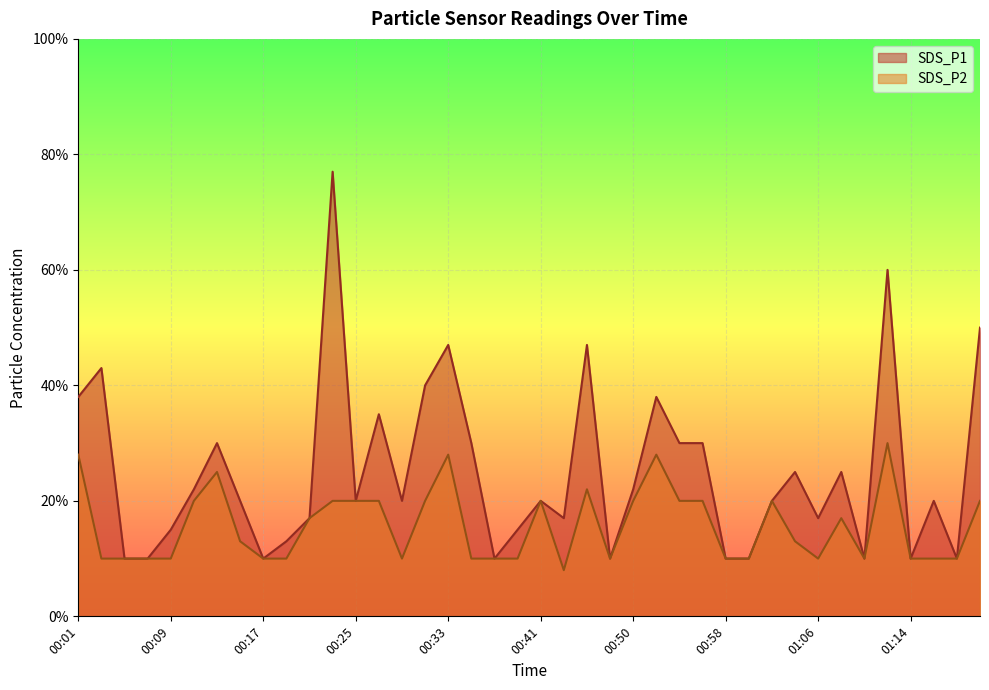

Which series has the widest spread of values?

SDS_P1